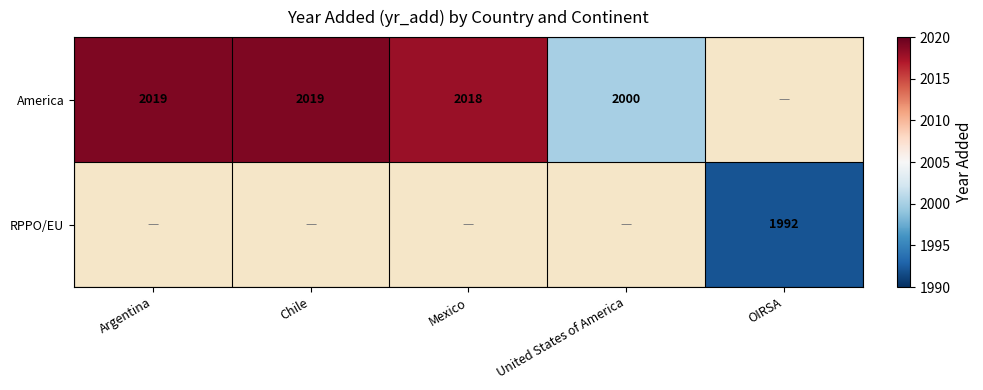

The value of RPPO/EU at OIRSA is 3014.1. True or false?

False